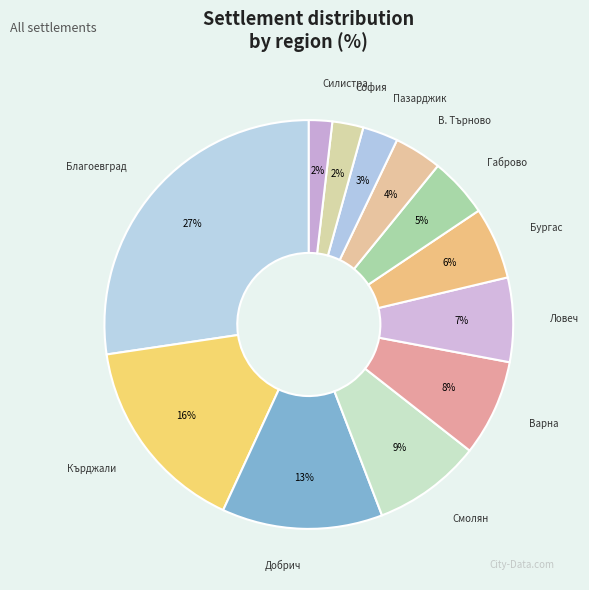

What percentage is the Смолян slice, to the nearest percent?

9%